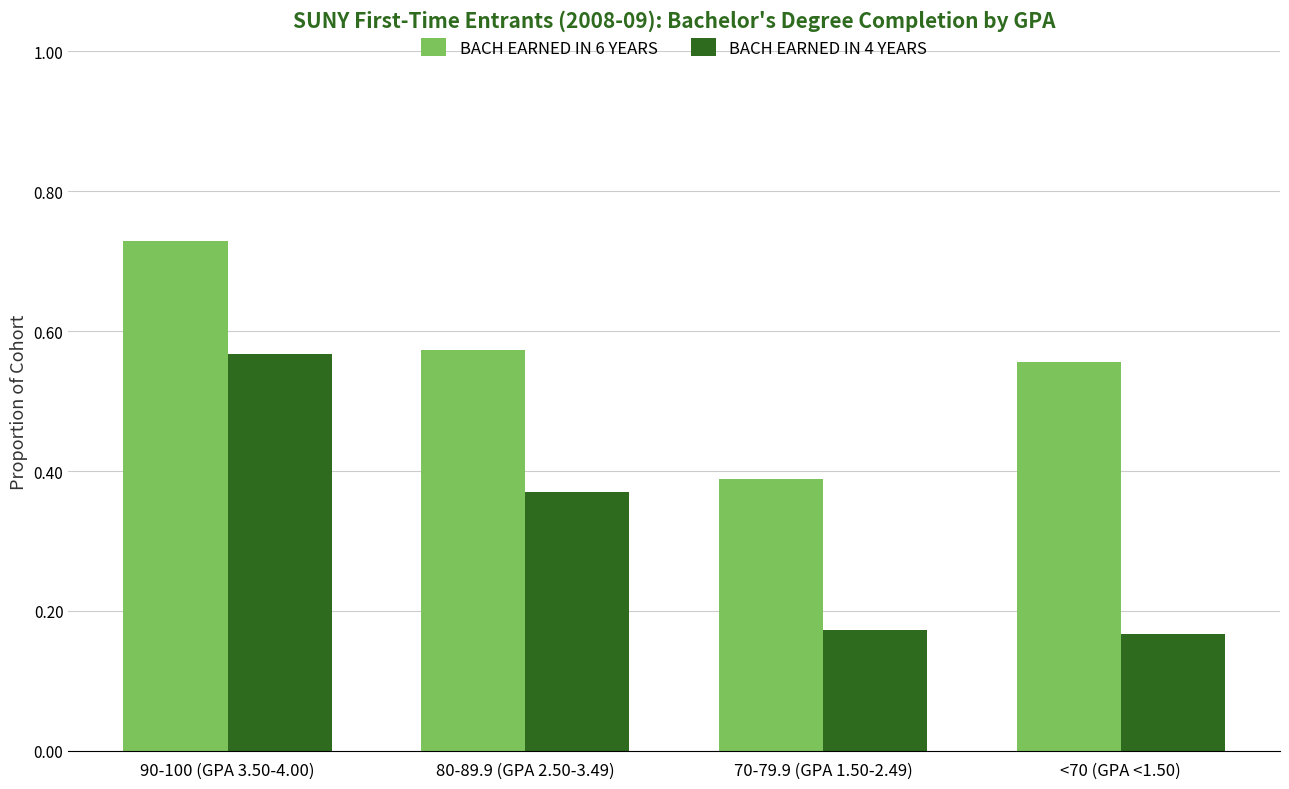

At which label does BACH EARNED IN 6 YEARS reach its peak?

90-100 (GPA 3.50-4.00)